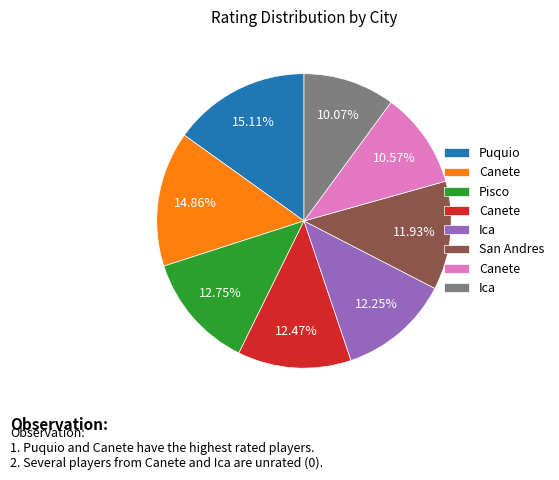

Is there a majority slice in this chart?

No